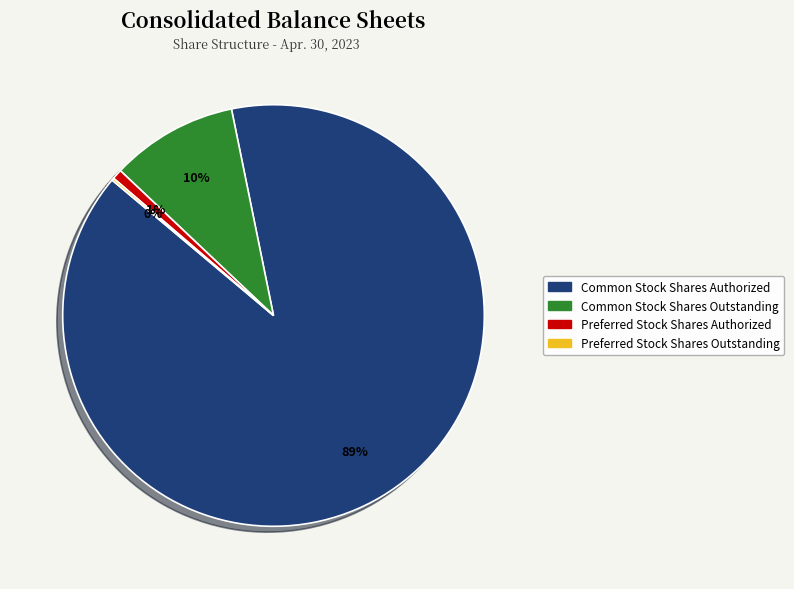

Does Common Stock Shares Authorized account for over 50% of the chart?

Yes